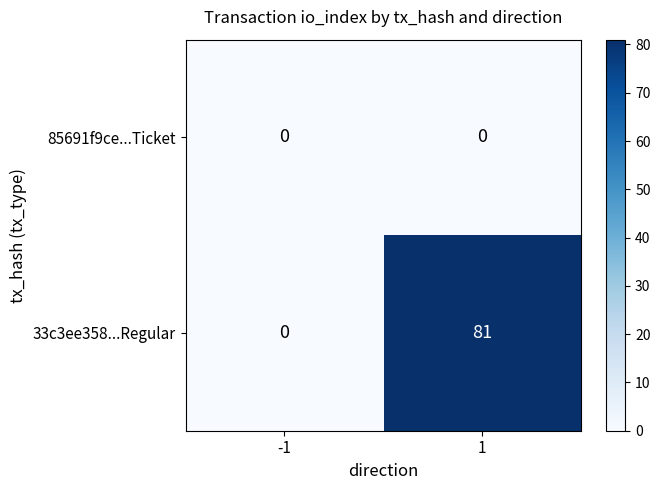

Which series has the largest total across all categories?

33c3ee358...Regular